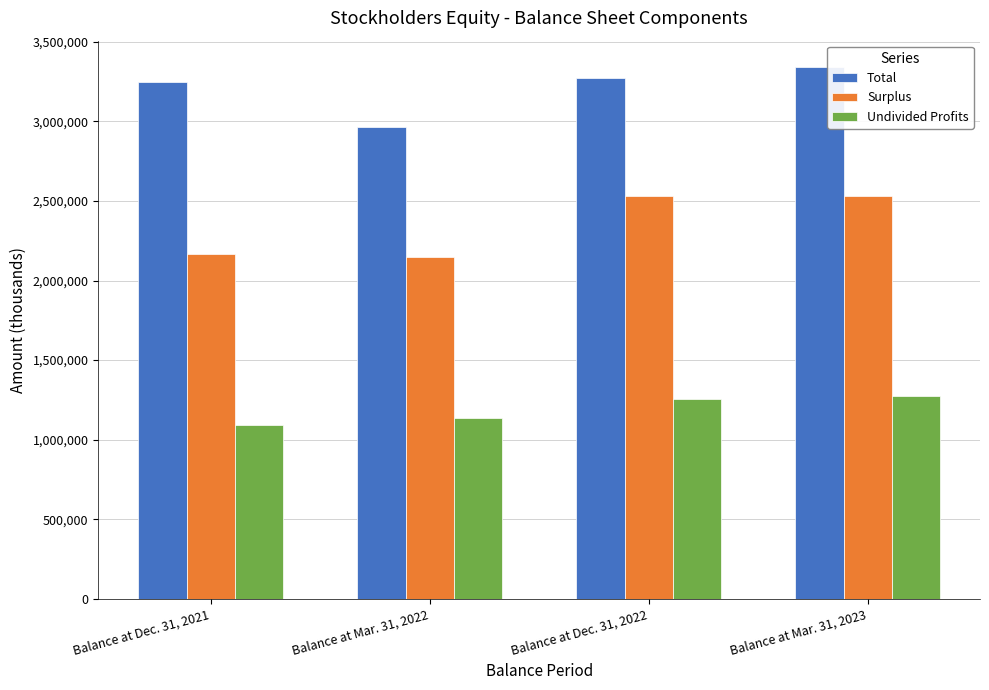

What is the total value across all series at Balance at Dec. 31, 2021?

6507100